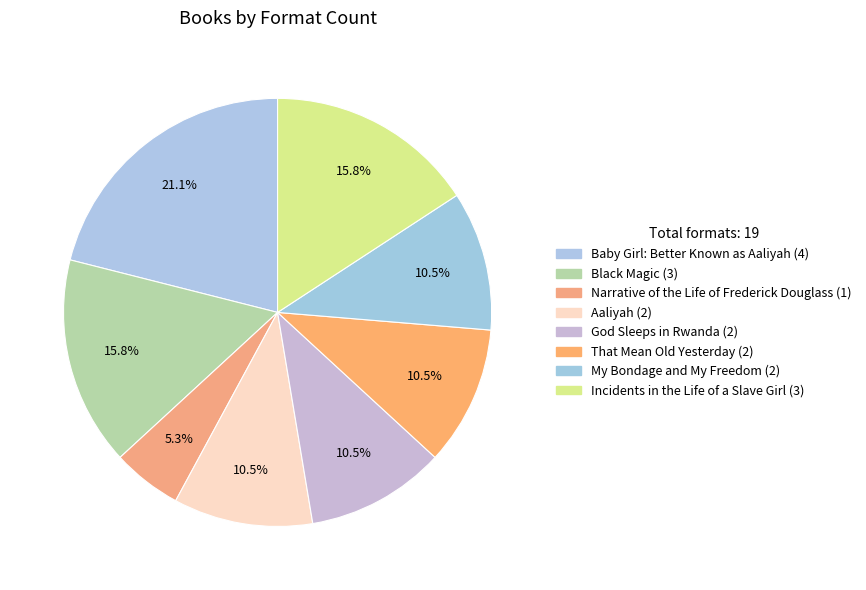

Count the number of slices in the pie.

8